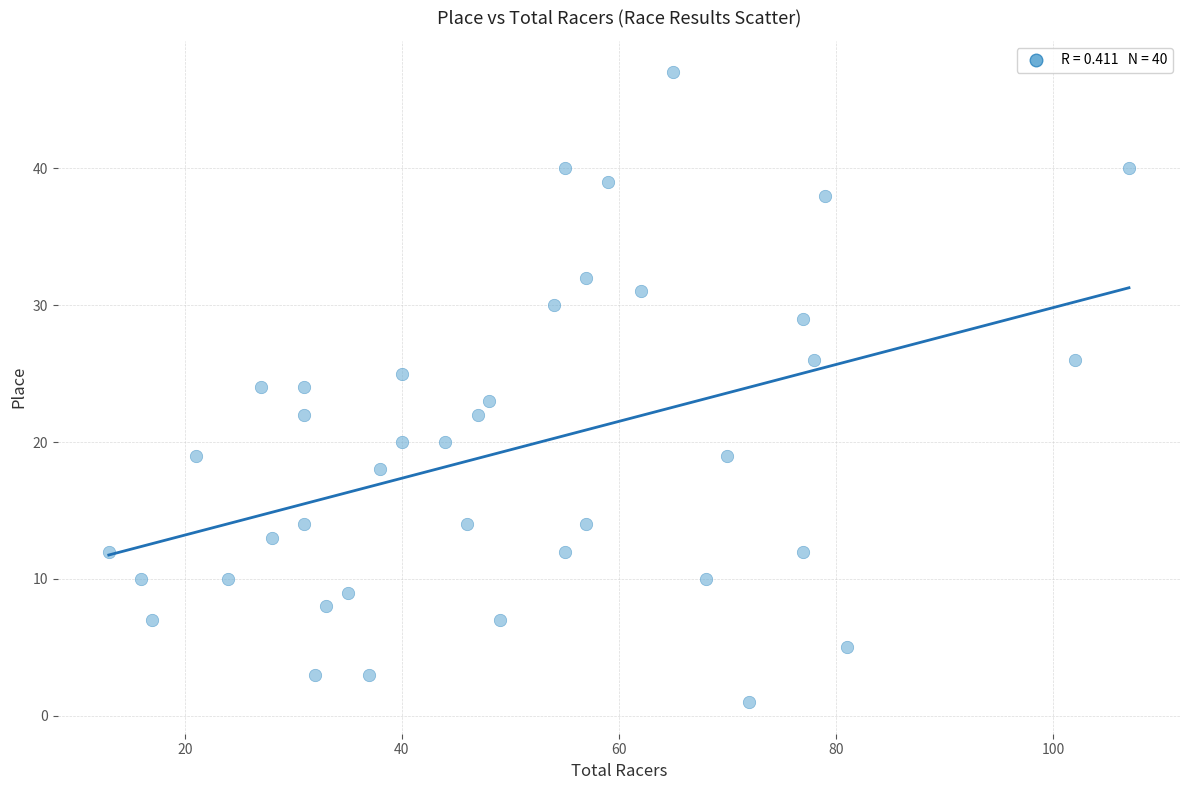

What is the range of Y values (max minus min)?

46